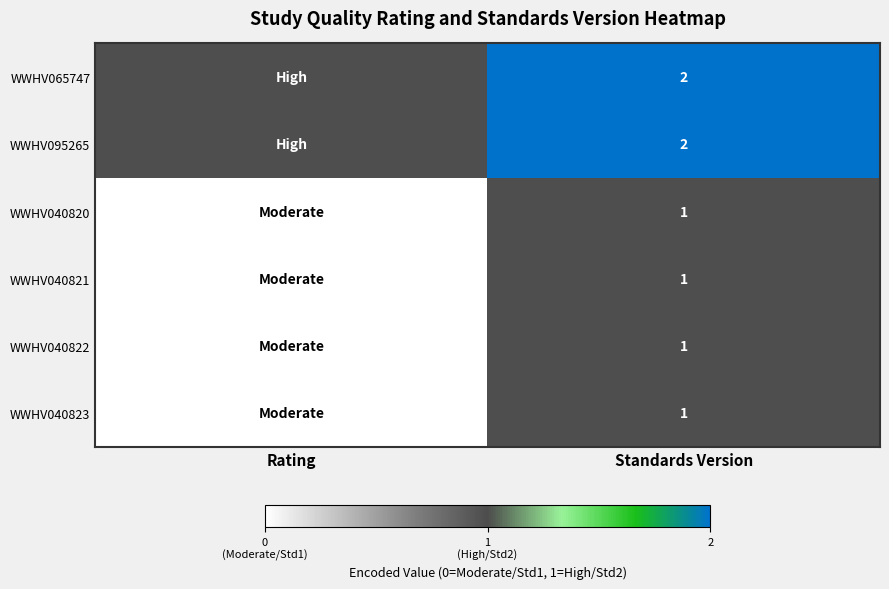

What is the total value across all series at Standards Version?

8